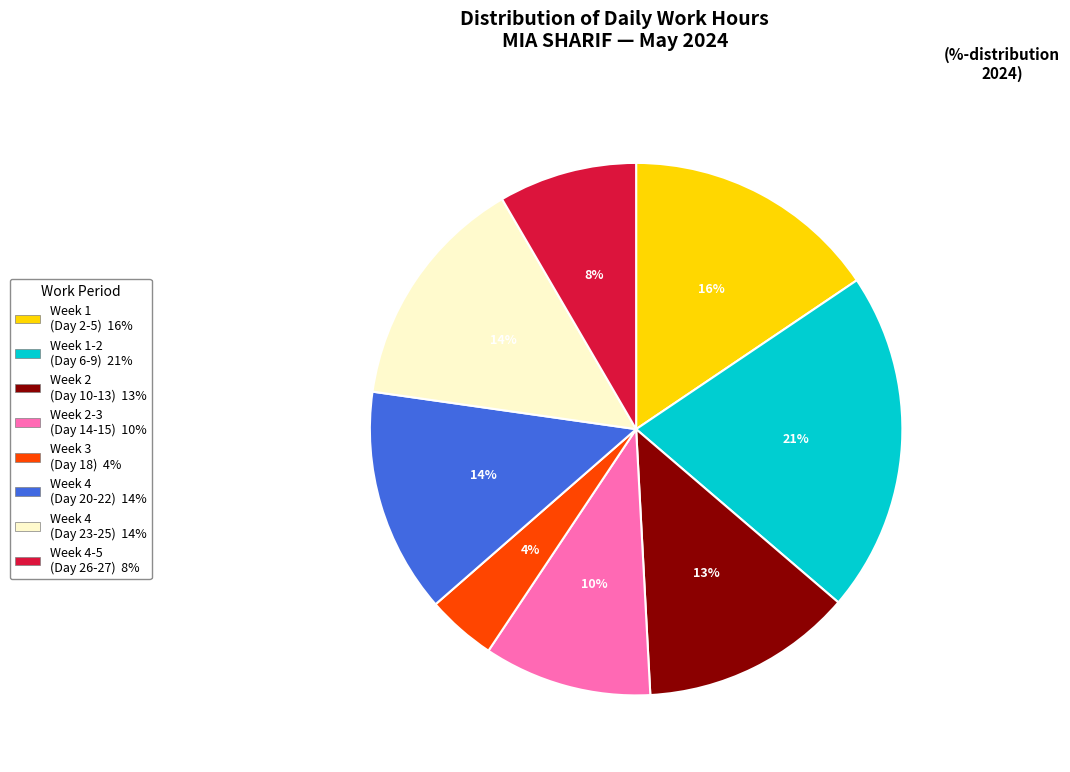

To the nearest percent, what is the average slice percentage?

12%